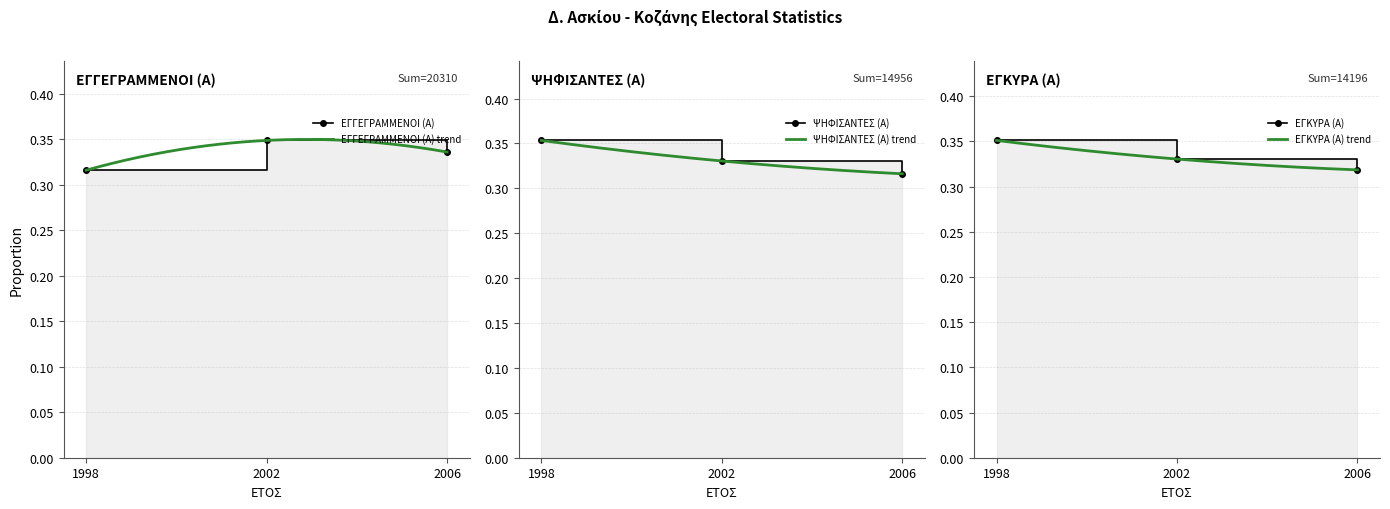

At 2002, list the series in order from largest to smallest.

ΕΓΓΕΓΡΑΜΜΕΝΟΙ (Α), ΕΓΚΥΡΑ (Α), ΨΗΦΙΣΑΝΤΕΣ (Α)